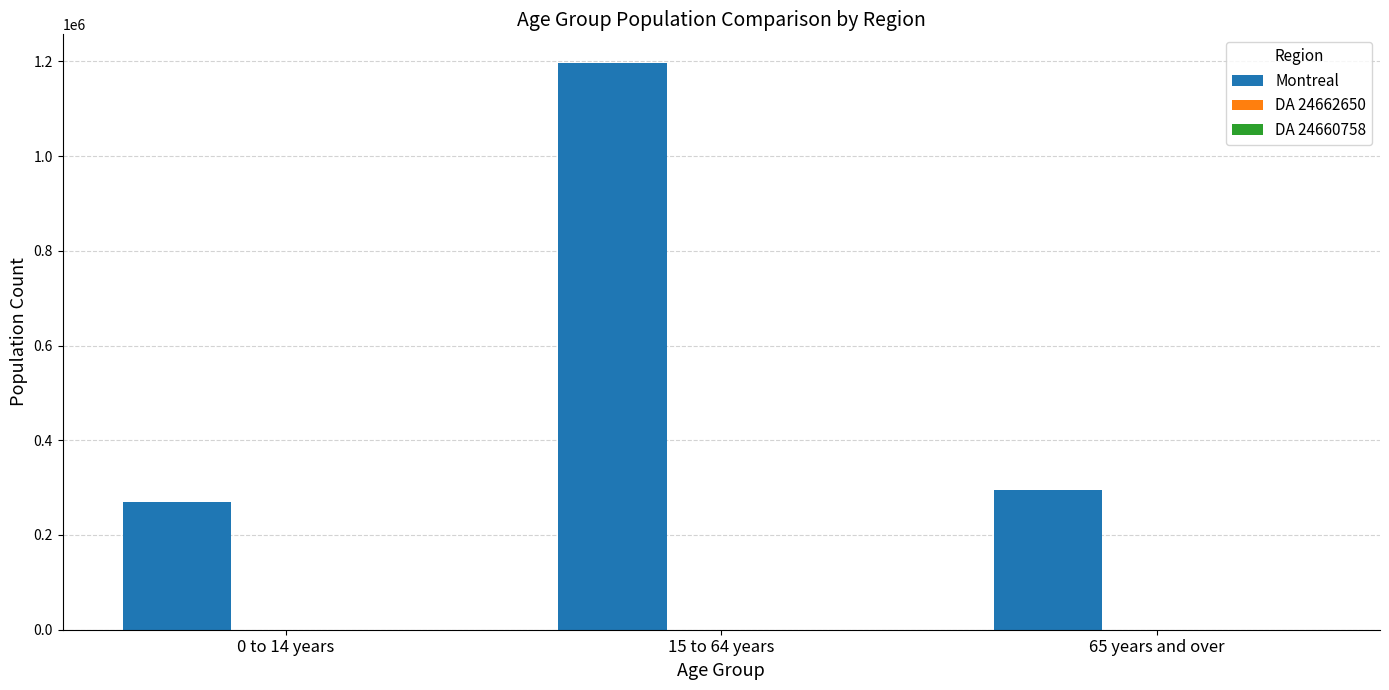

Which category has the highest value across all series?

15 to 64 years